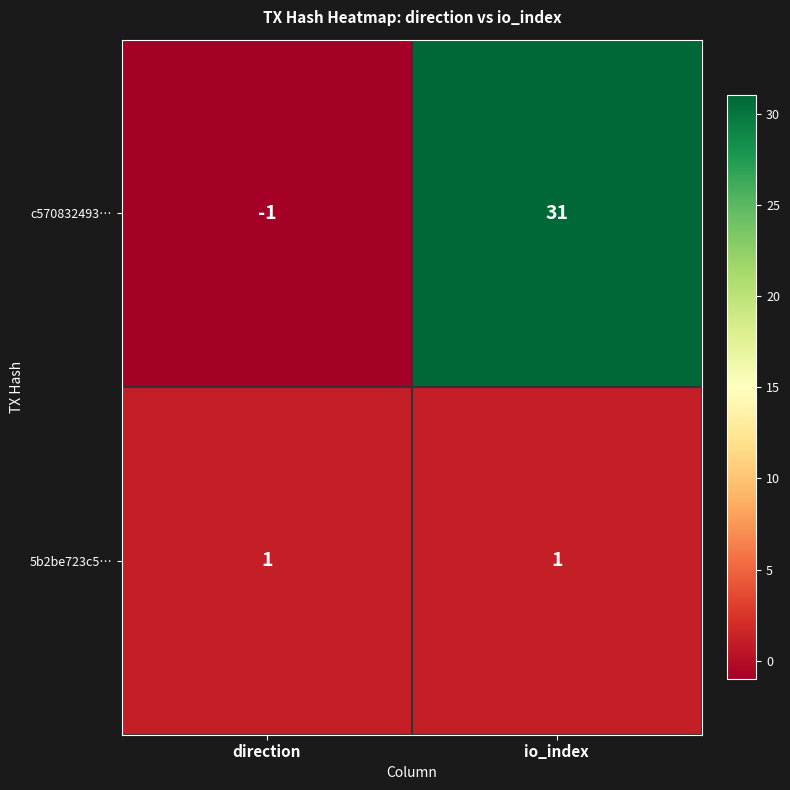

At which category does the chart reach its minimum across all series?

direction